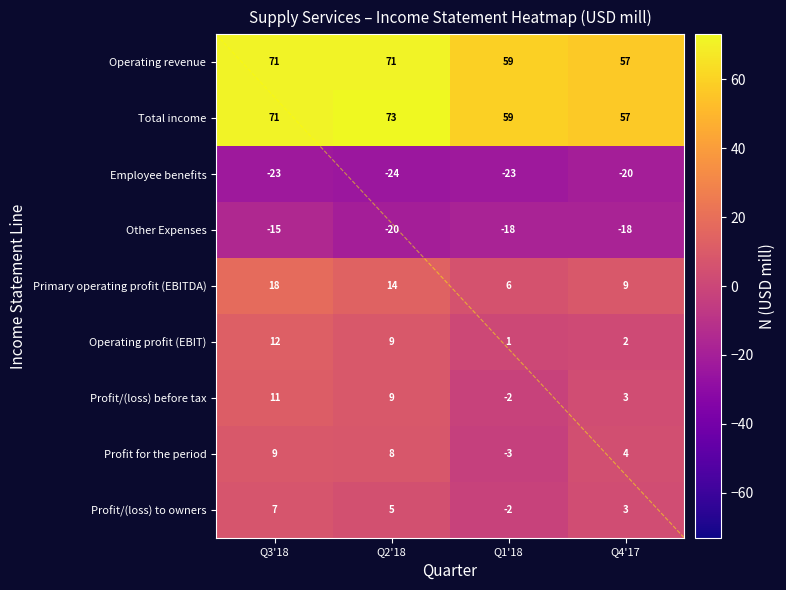

Which label corresponds to the largest value in the chart?

Q2'18